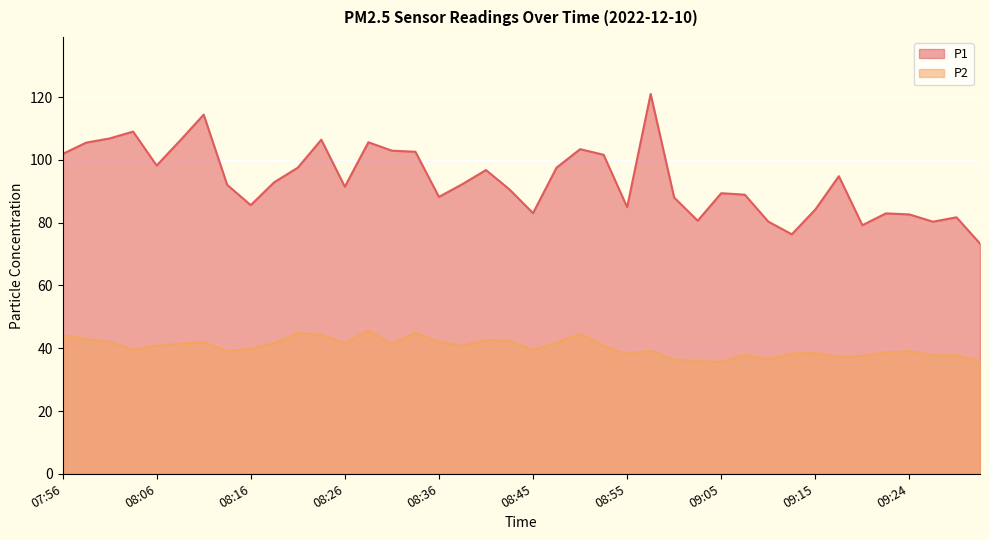

True or false: P1 has a value of 82.6 at 09:24.

True